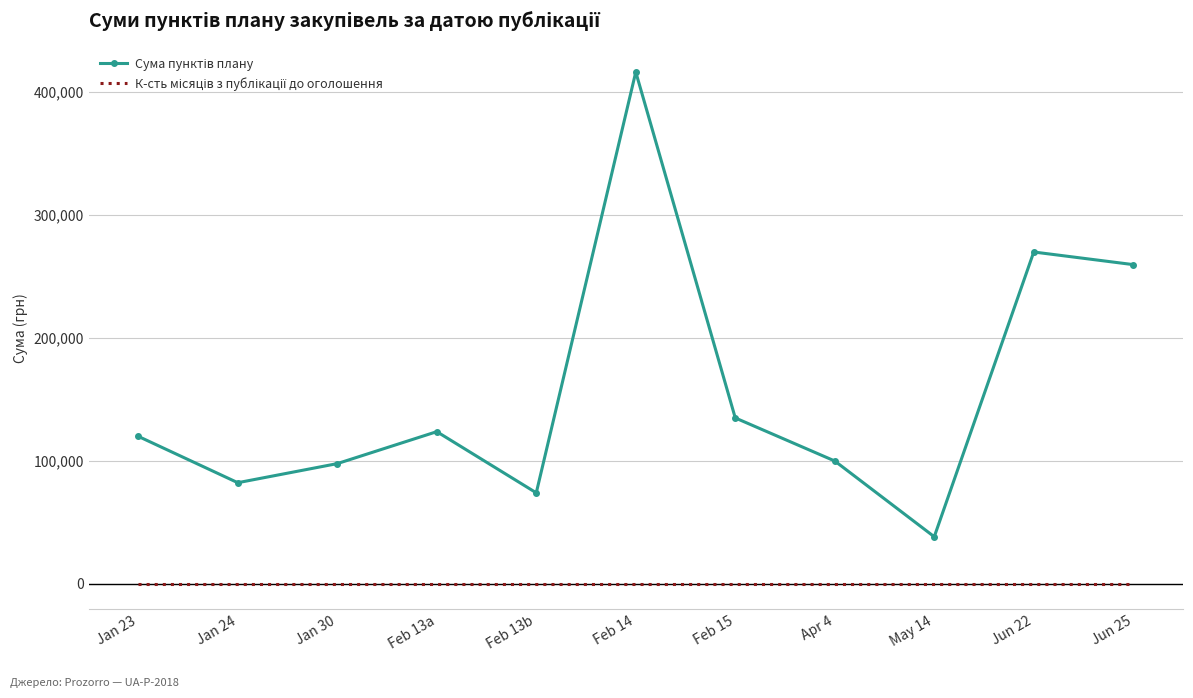

What is the spread (max minus min) of values at Jun 25?

259732.8